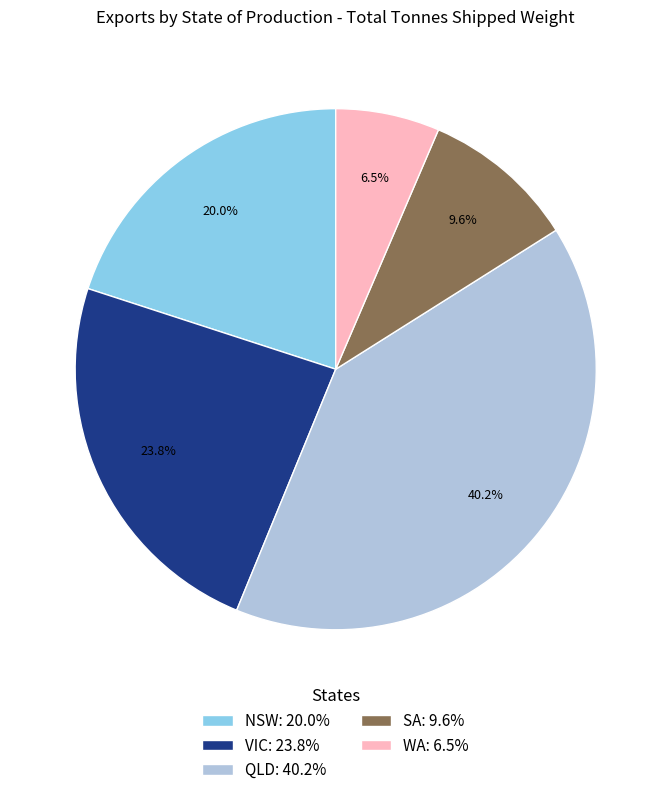

How much of the chart is everything except QLD?

59.8%